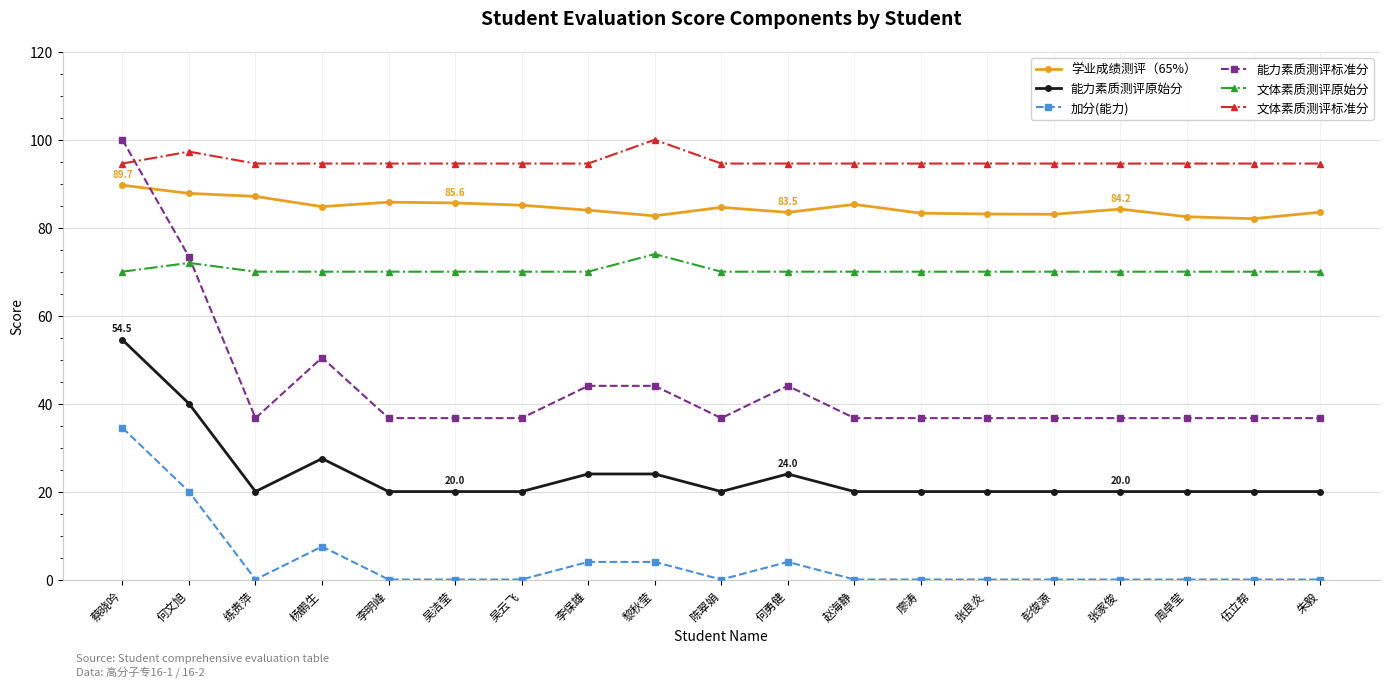

True or false: 文体素质测评原始分 has a value of 70.0 at 杨鹏生.

True